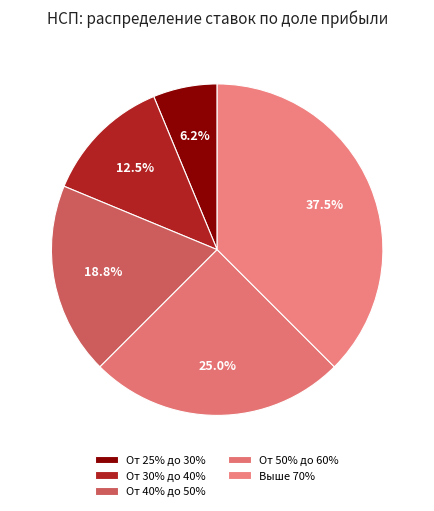

Which category has the biggest portion of the pie?

Выше 70%